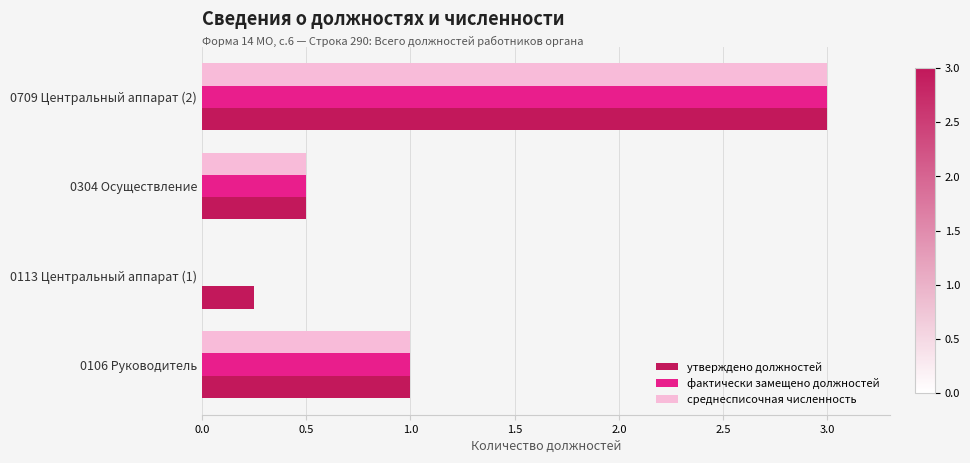

At which category is the sum across all series the highest?

0709 Центральный аппарат (2)